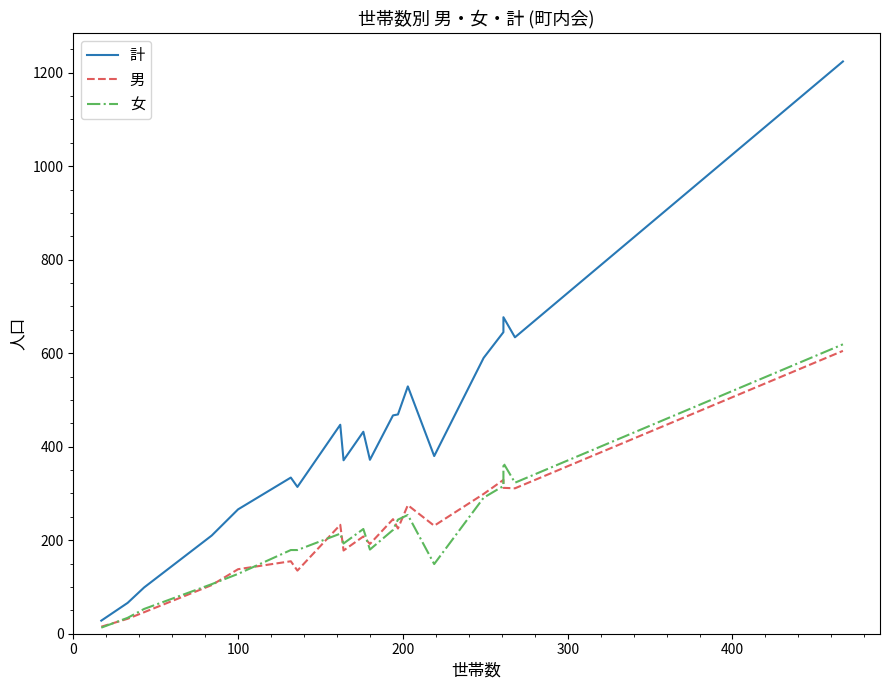

List the series in order of their peak value, lowest first.

男, 女, 計